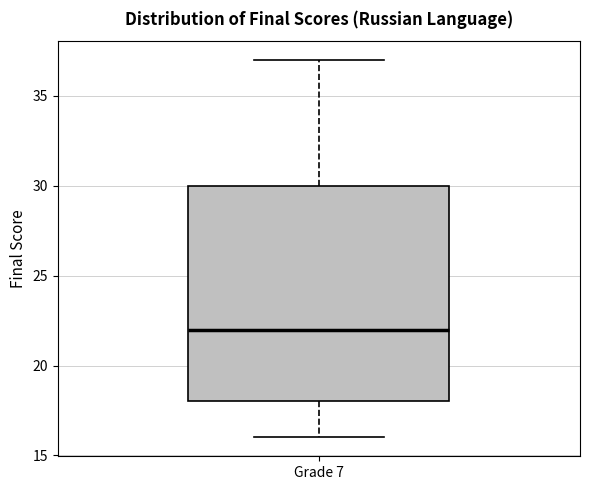

Where is the upper edge of the box for Grade 7 on the y-axis? The values are not printed on the chart, so give them approximately, as read against the axis.

30